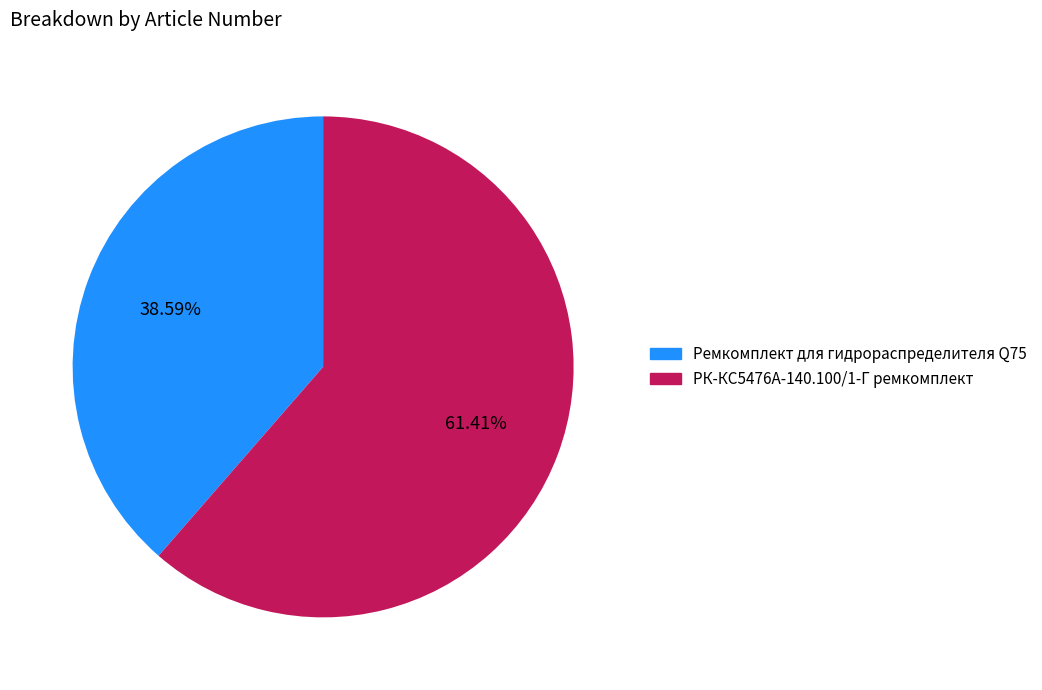

How many segments does this pie chart have?

2